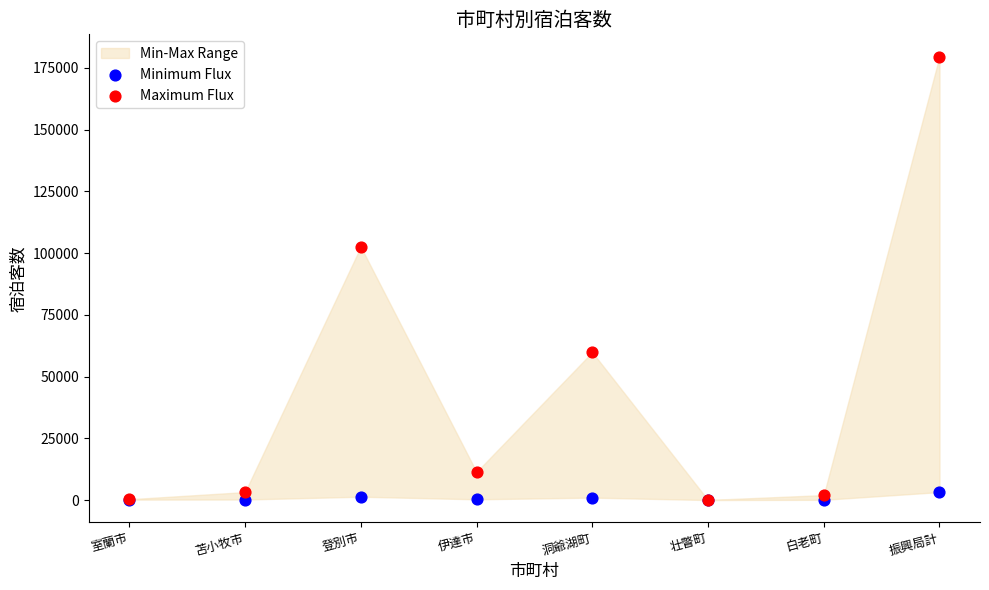

Across all series, what Y value is closest to 89821?

102561